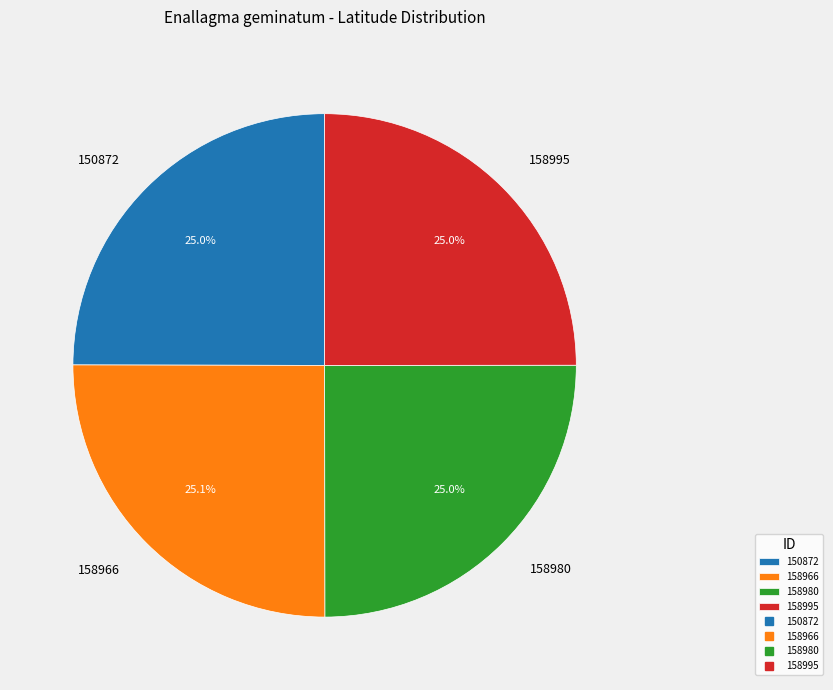

To the nearest percent, what percentage of the pie is 158995?

25%